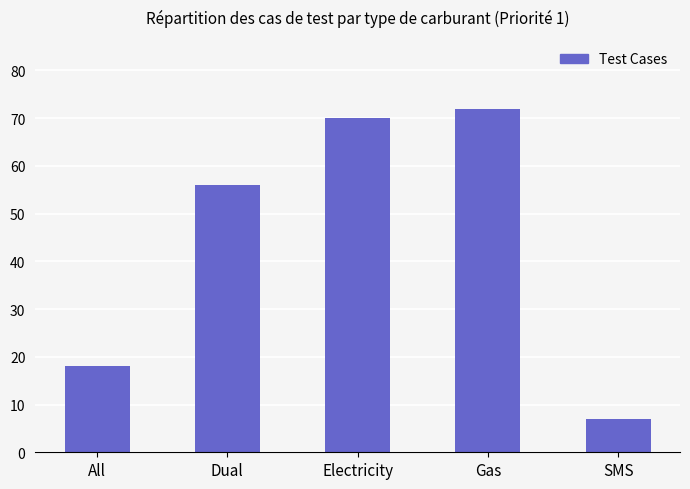

What is the sum of the values at SMS and Dual?

63